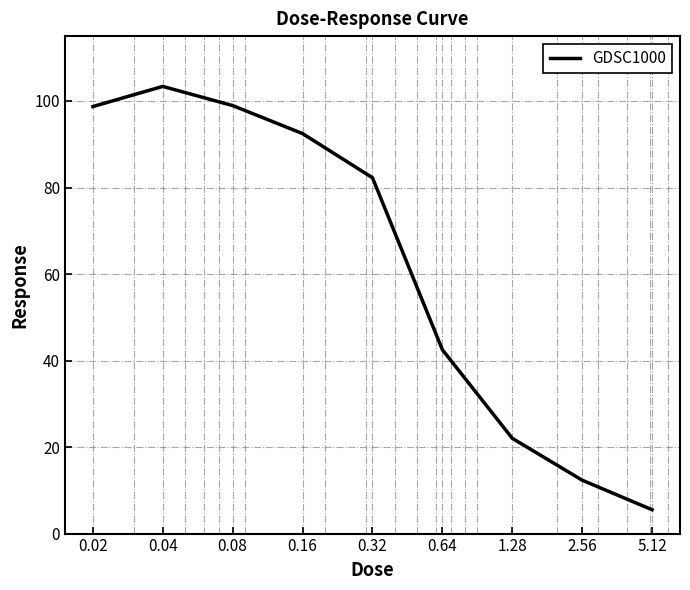

What is the smallest value displayed?

5.5